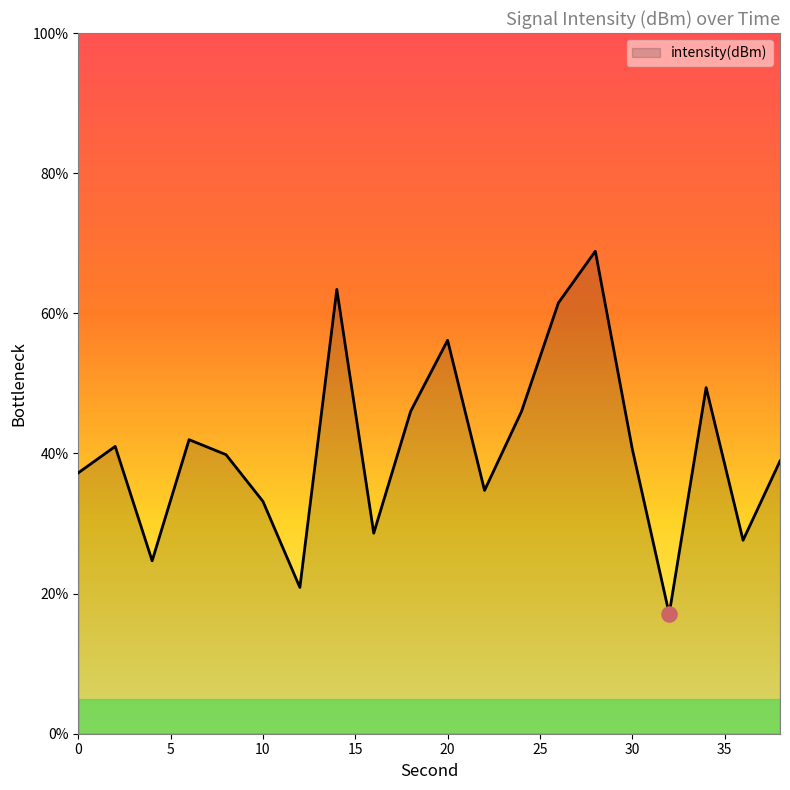

What is the maximum value shown in the chart?

68.9